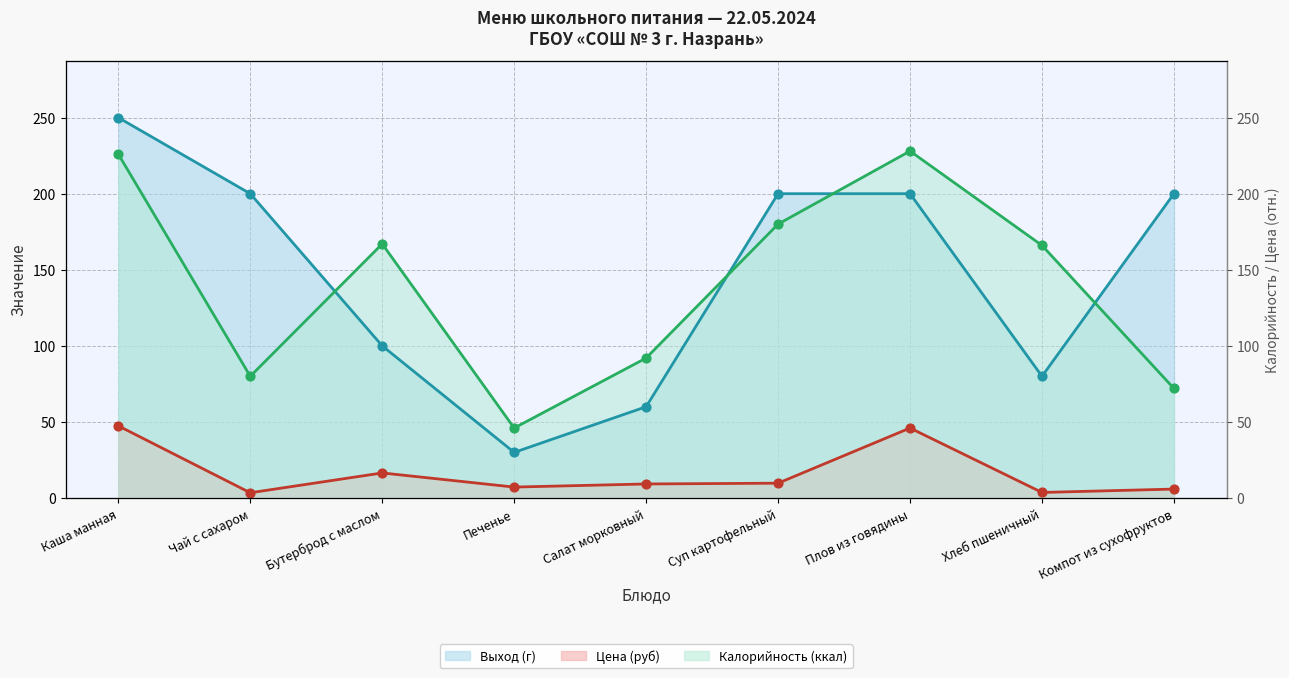

Which series has the largest Y range (max minus min)?

Выход (г) (линия)